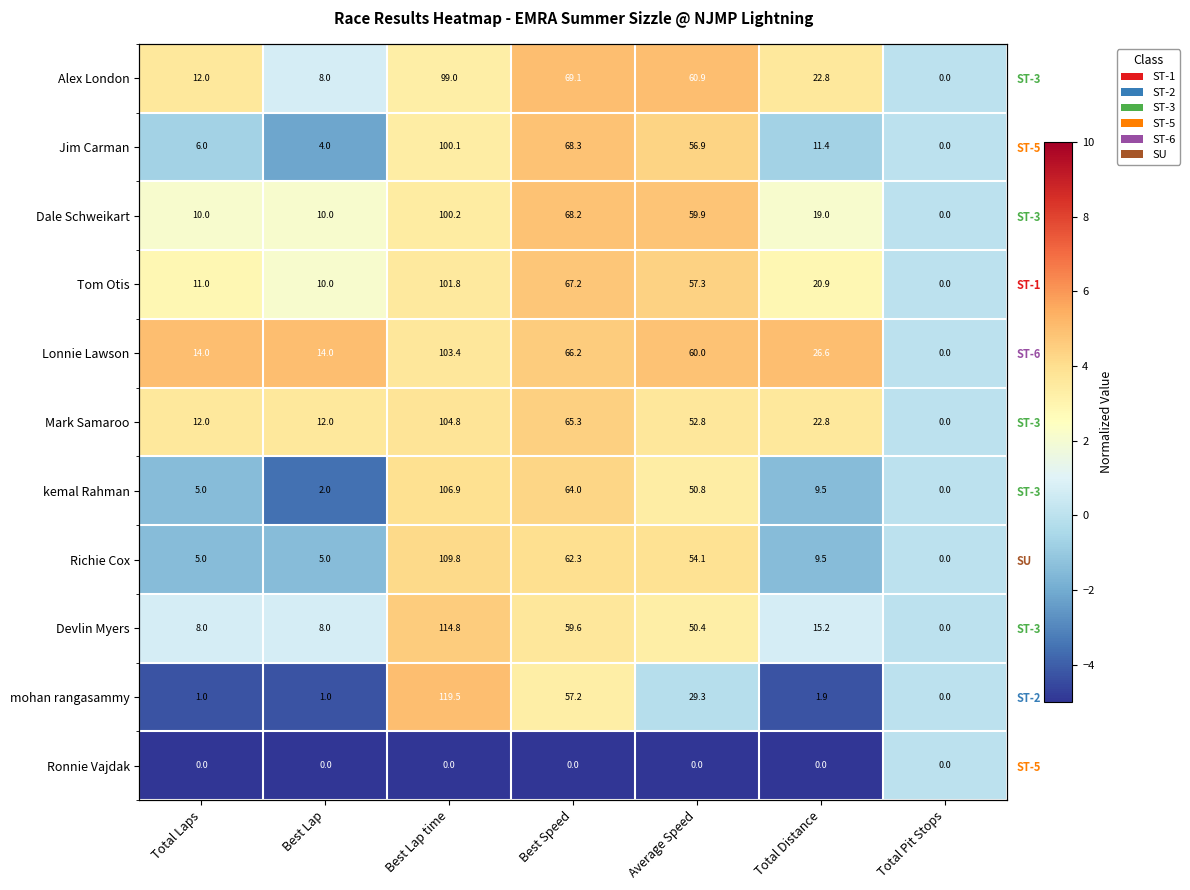

Where does the Jim Carman series first go above 0?

Best Lap time